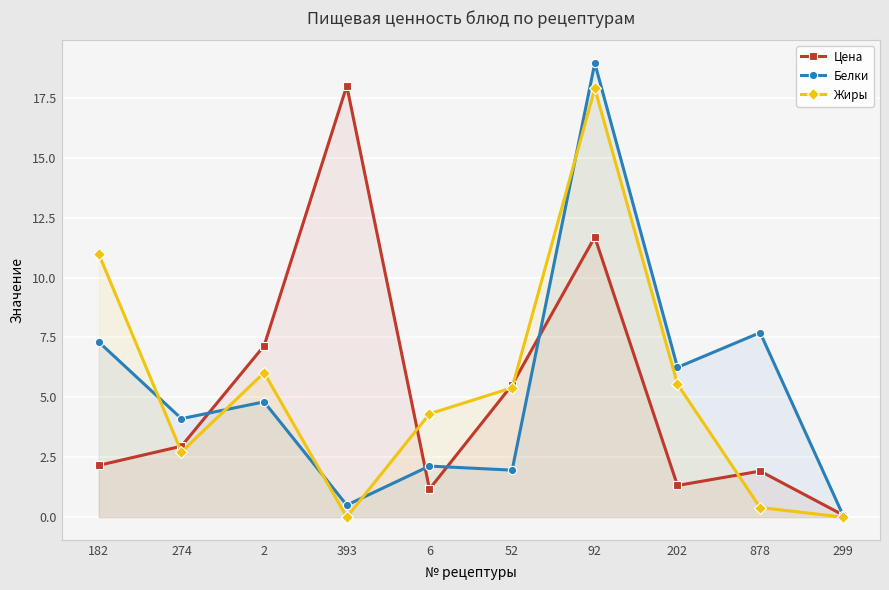

Which series has the largest range (max minus min)?

Белки